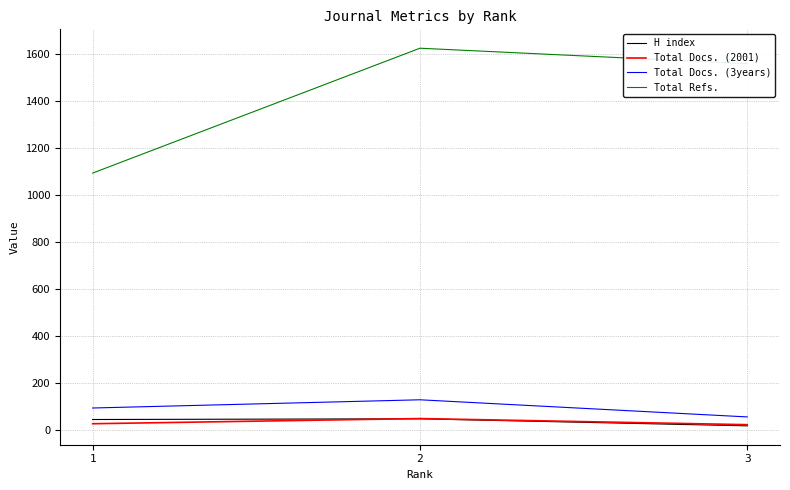

At which label is H index closest to 32?

1